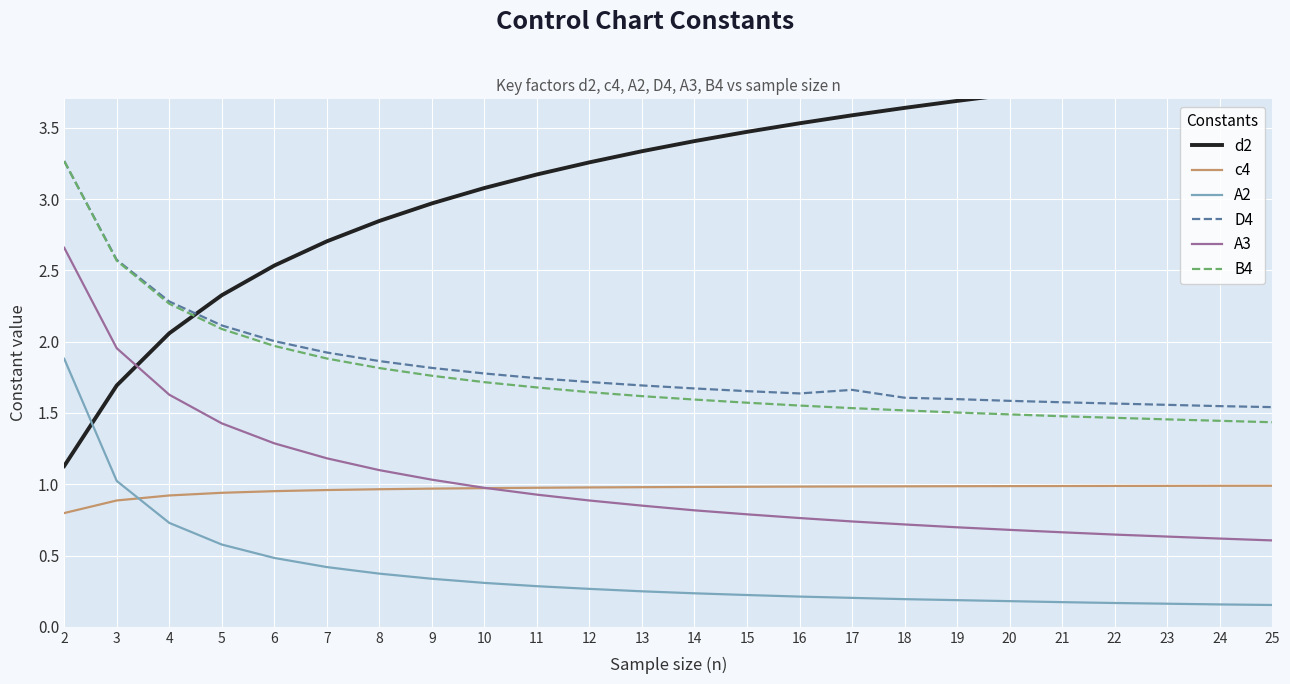

What is the total value across all series at 8?

9.0